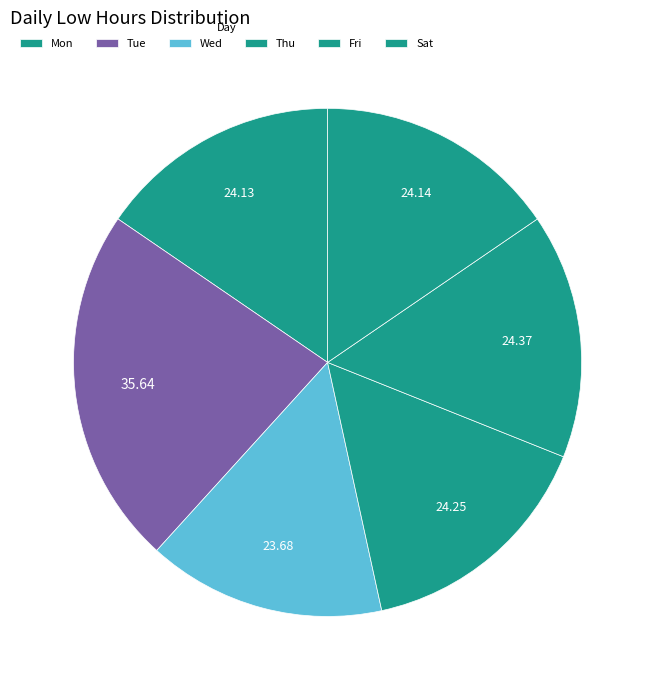

How many slices are in this pie chart?

6